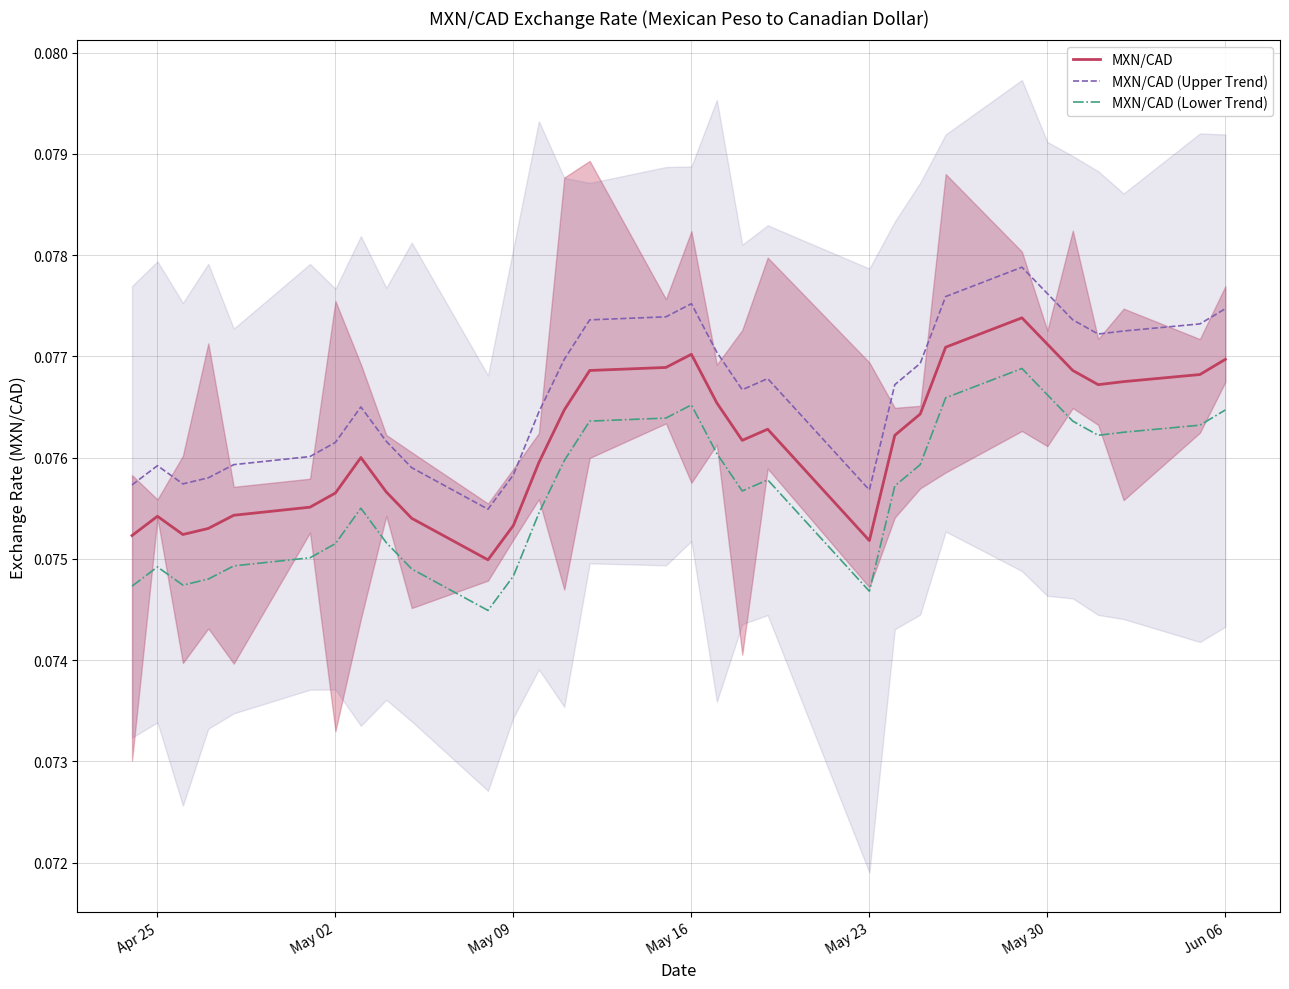

Reading left to right, transcribe all the data shown in this chart.

MXN/CAD: 0.1	0.1	0.1	0.1	0.1	0.1	0.1	0.1	0.1	0.1	0.1	0.1	0.1	0.1	0.1	0.1	0.1	0.1	0.1	0.1	0.1	0.1	0.1	0.1	0.1	0.1	0.1	0.1	0.1	0.1	0.1
MXN/CAD (Upper Trend): 0.1	0.1	0.1	0.1	0.1	0.1	0.1	0.1	0.1	0.1	0.1	0.1	0.1	0.1	0.1	0.1	0.1	0.1	0.1	0.1	0.1	0.1	0.1	0.1	0.1	0.1	0.1	0.1	0.1	0.1	0.1
MXN/CAD (Lower Trend): 0.1	0.1	0.1	0.1	0.1	0.1	0.1	0.1	0.1	0.1	0.1	0.1	0.1	0.1	0.1	0.1	0.1	0.1	0.1	0.1	0.1	0.1	0.1	0.1	0.1	0.1	0.1	0.1	0.1	0.1	0.1